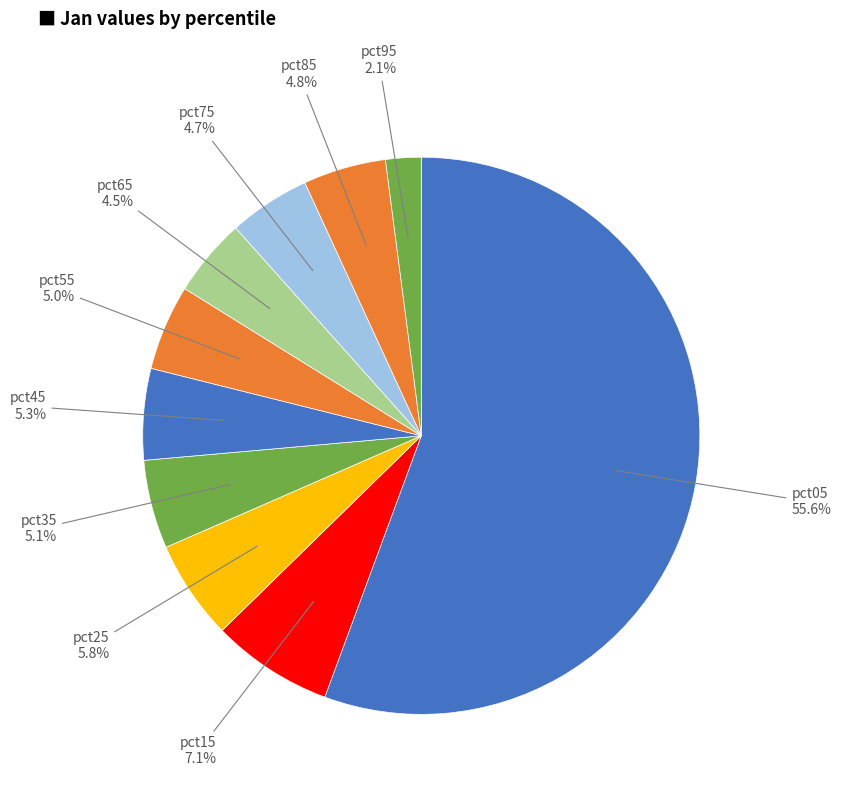

To the nearest percent, what is the difference between the largest and smallest slice percentages?

54%